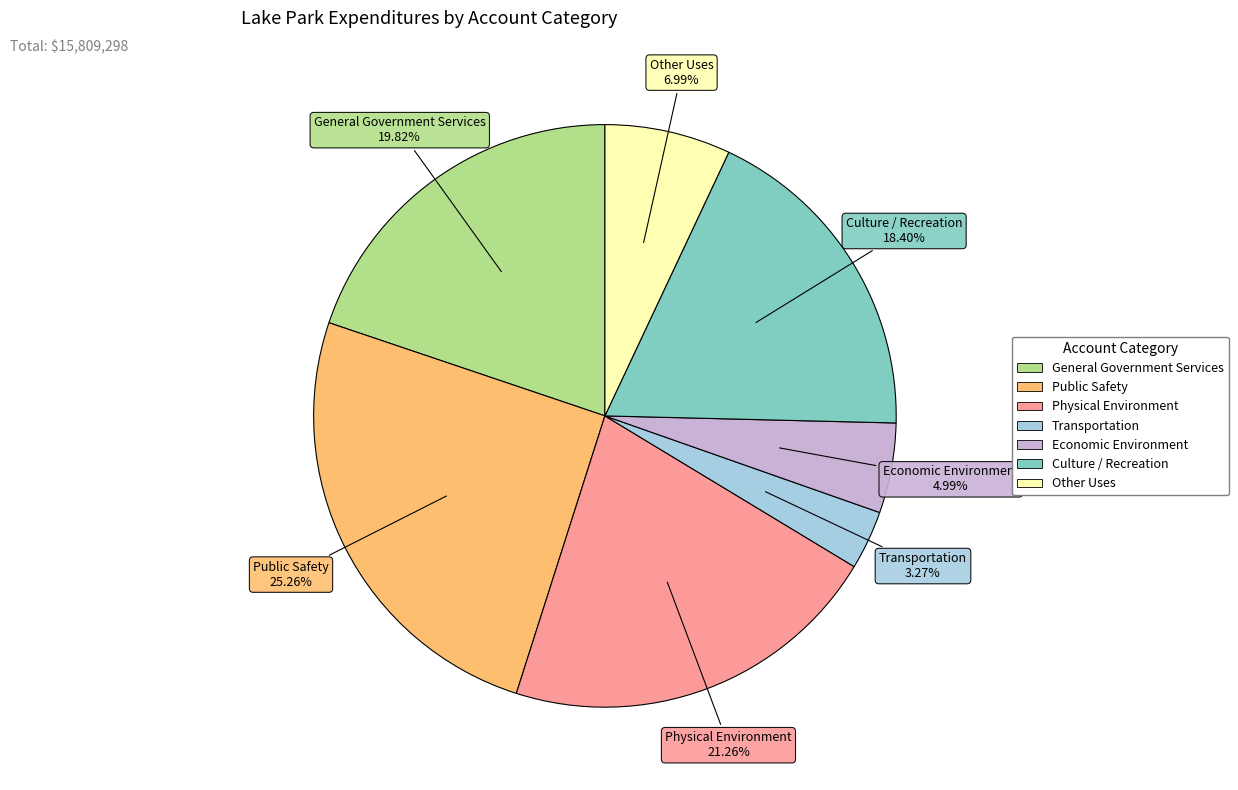

To the nearest percent, what is the average slice percentage?

14%